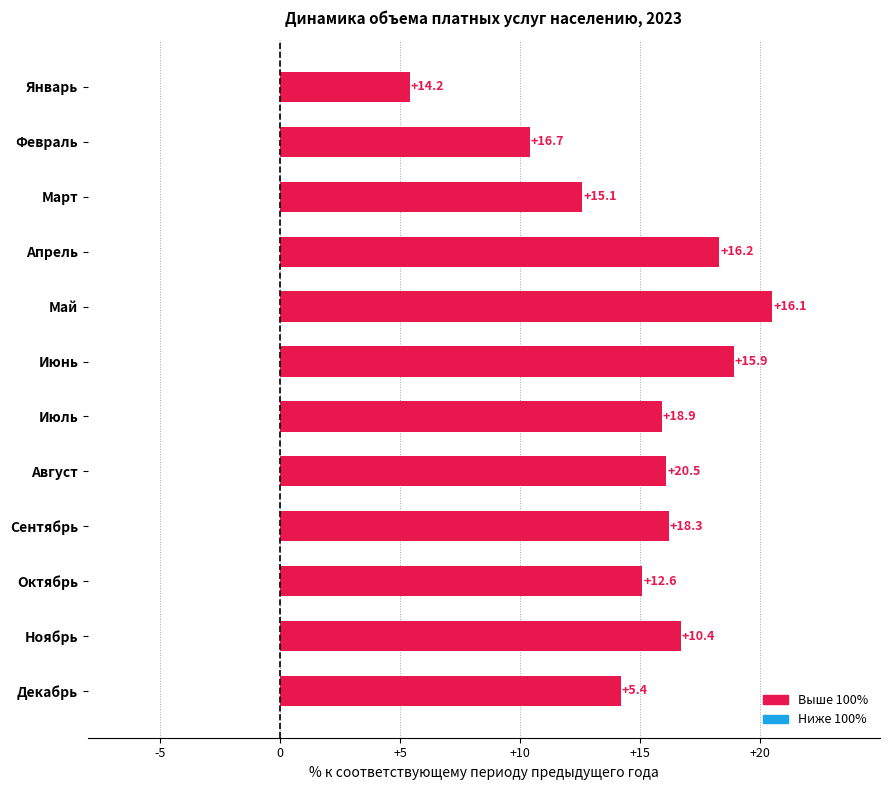

What is the change in value from Ноябрь to Март?

-4.1